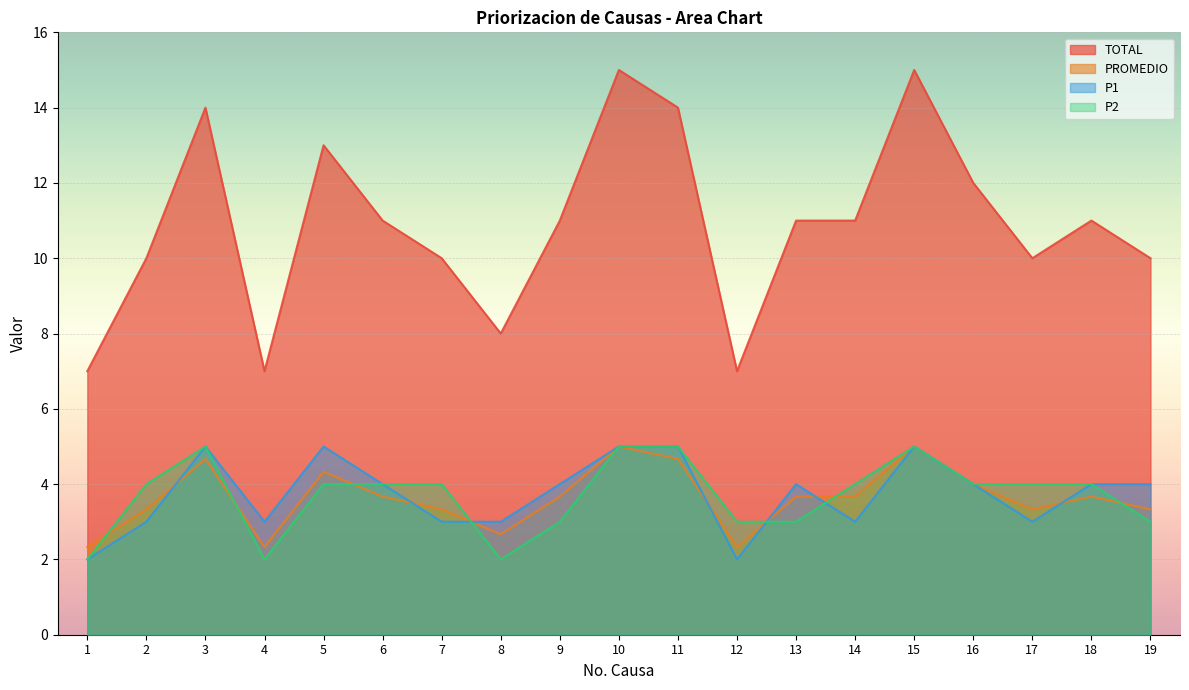

Count the number of data series in this chart.

4